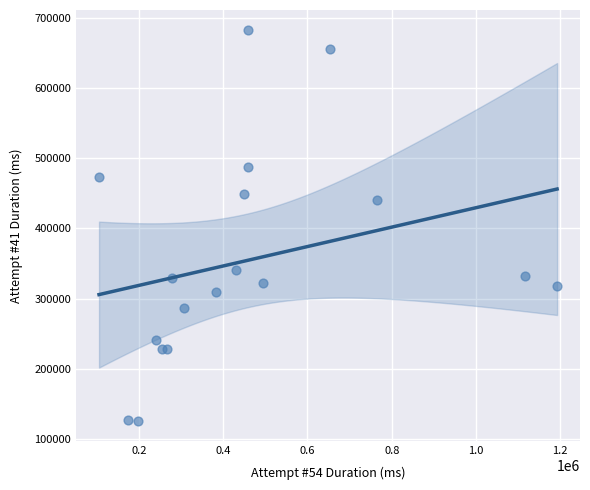

What Y value in the scatter plot is closest to 404350?

439902